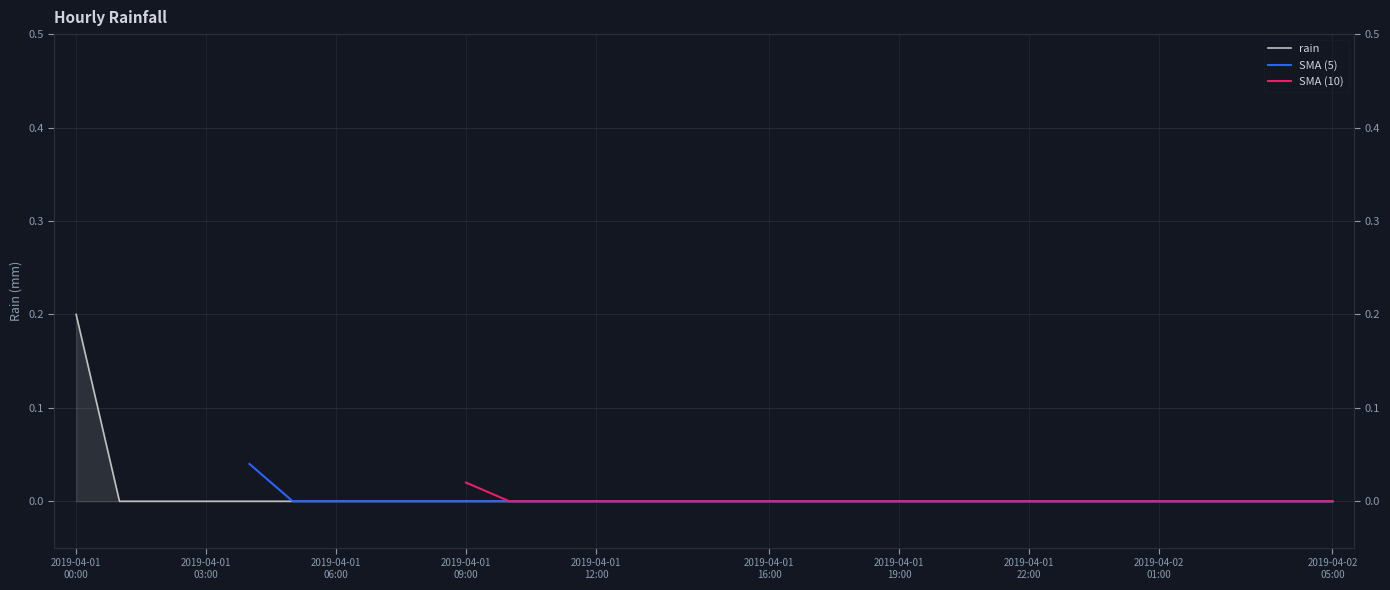

What are all the series names shown in the legend?

rain, SMA (5), SMA (10)